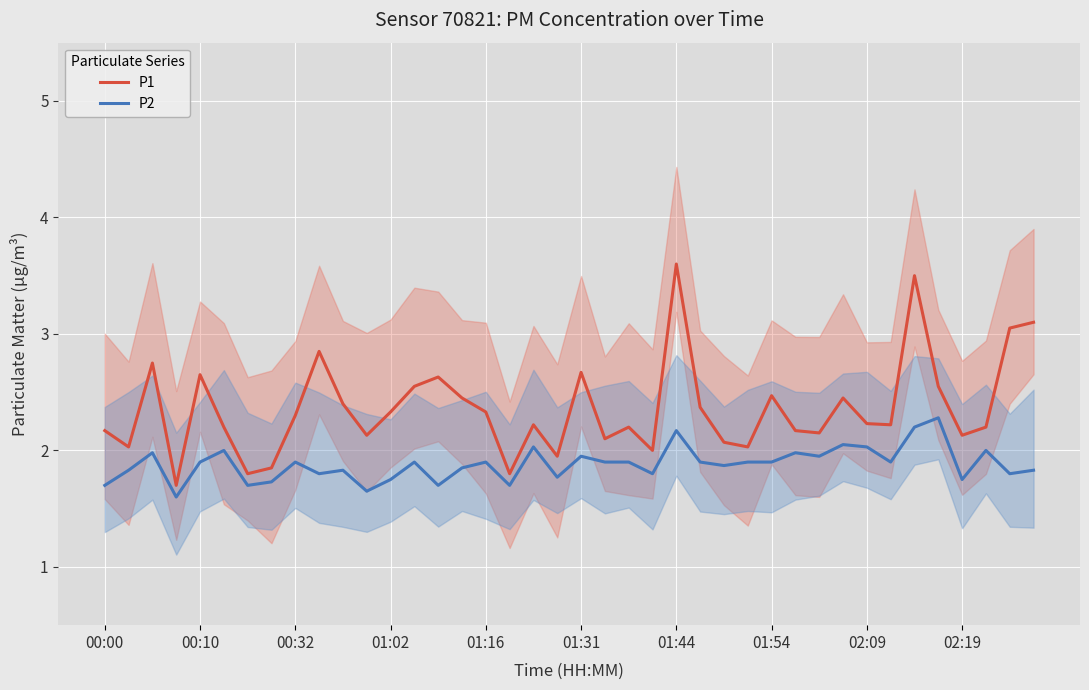

True or false: P1 has a value of 1.5 at 02:09.

False